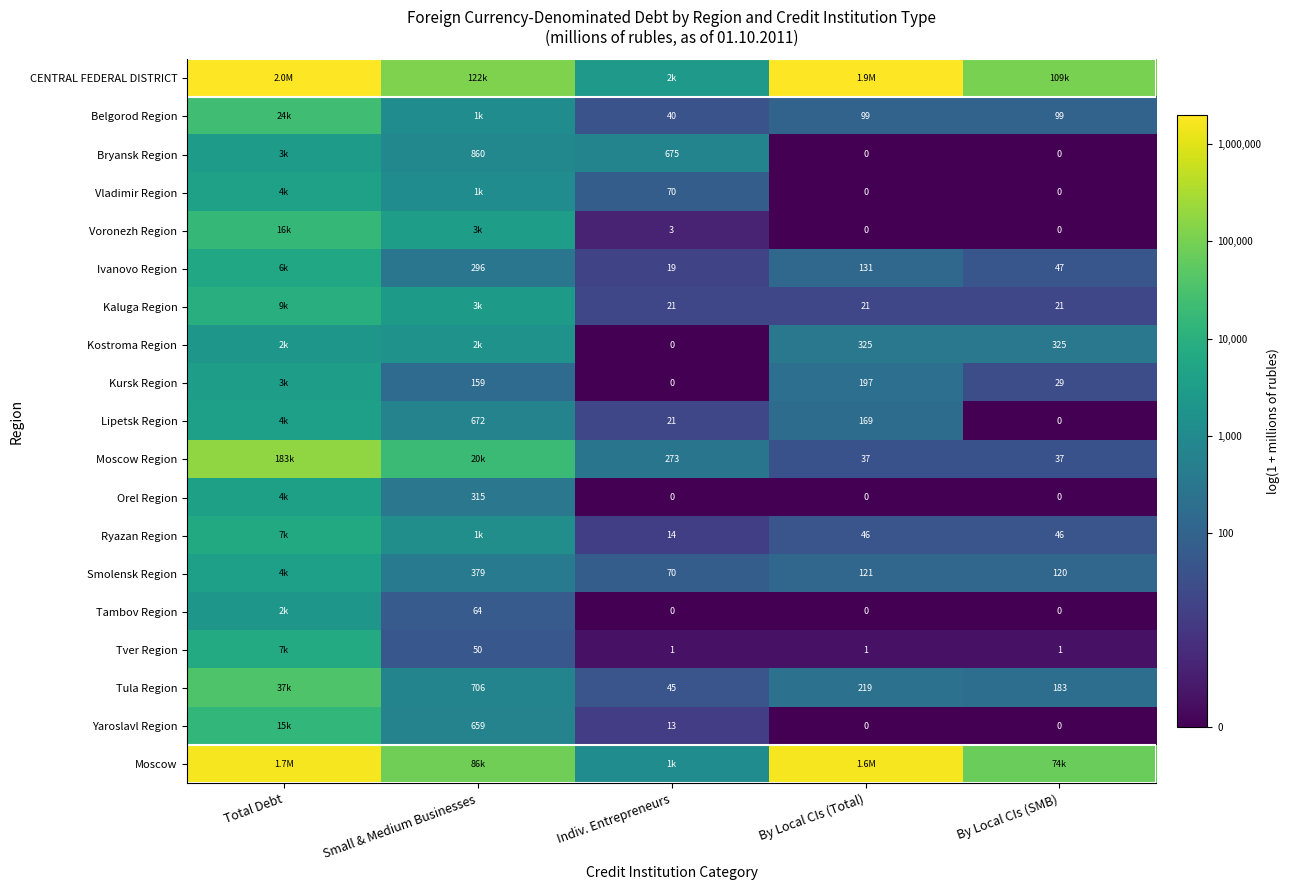

Where does the Kostroma Region series first go above 5?

Total Debt